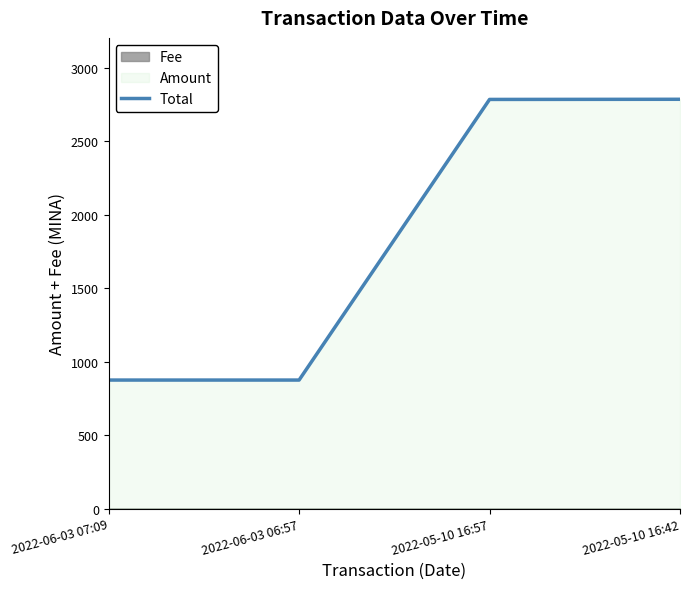

What is the ratio of the value at 2022-06-03 07:09 to the value at 2022-06-03 06:57?

1.0